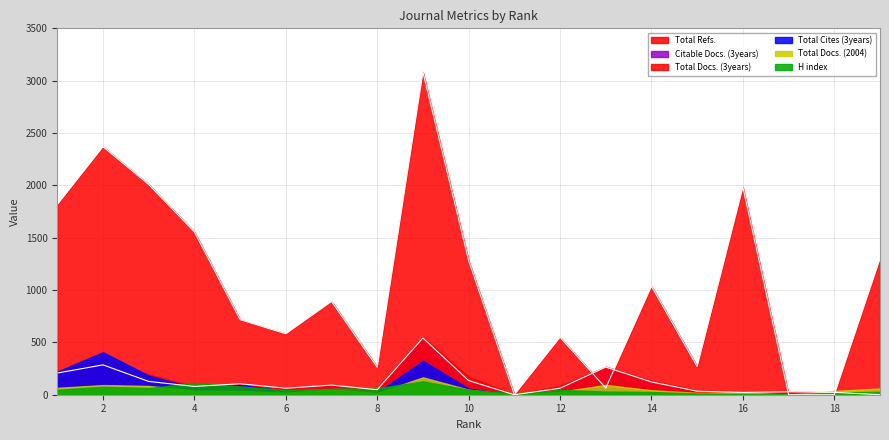

At which category is the sum across all series the highest?

9